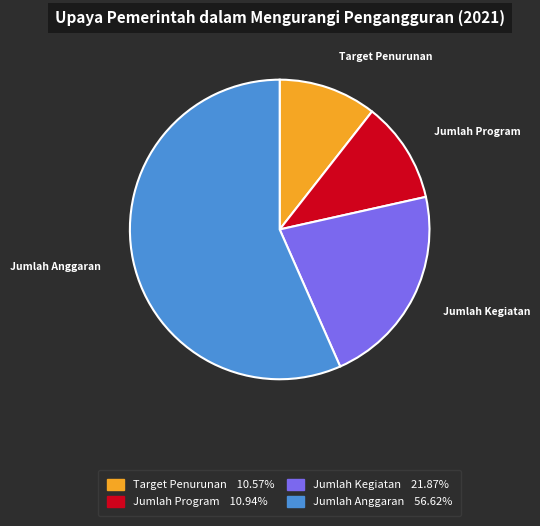

What is the ratio of the value at Jumlah Program 10.94% to the value at Target Penurunan 10.57%?

1.0